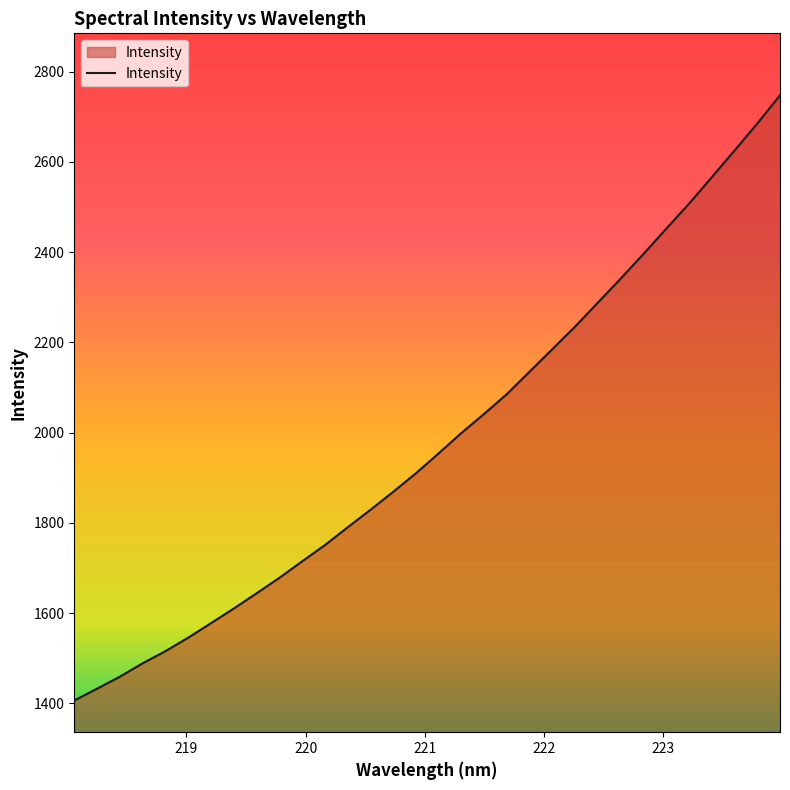

What is the difference between the maximum and minimum values?

1341.1